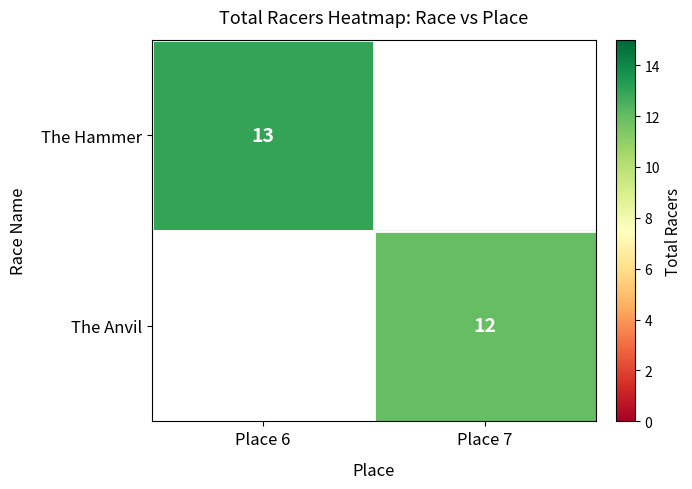

Is it true that The Anvil equals 6 at Place 7?

False